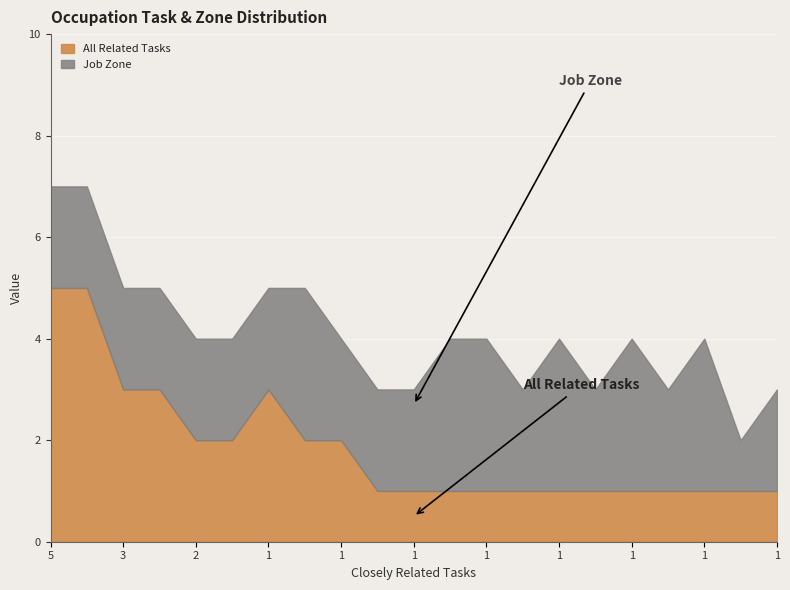

At which category is the sum across all series the highest?

5